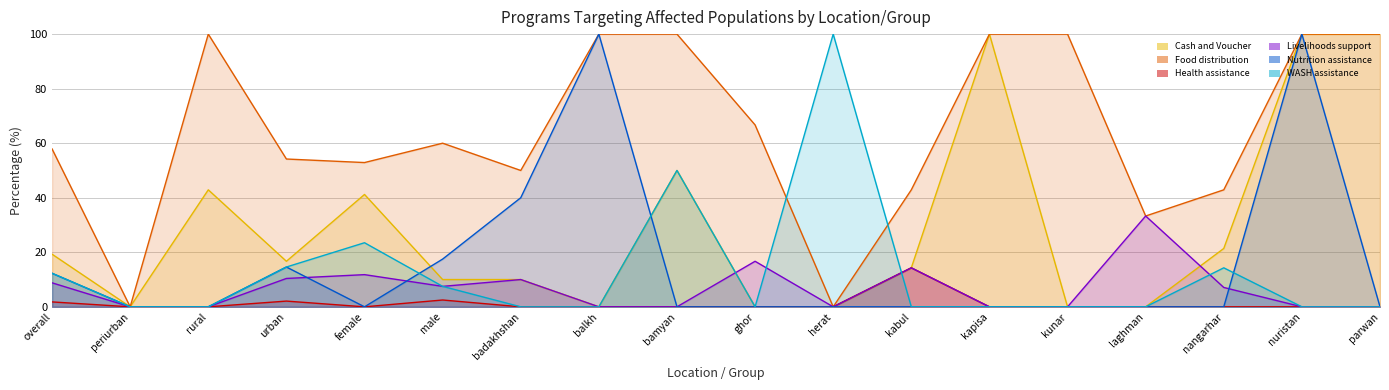

The value of Food distribution at nuristan is 100.0. True or false?

True